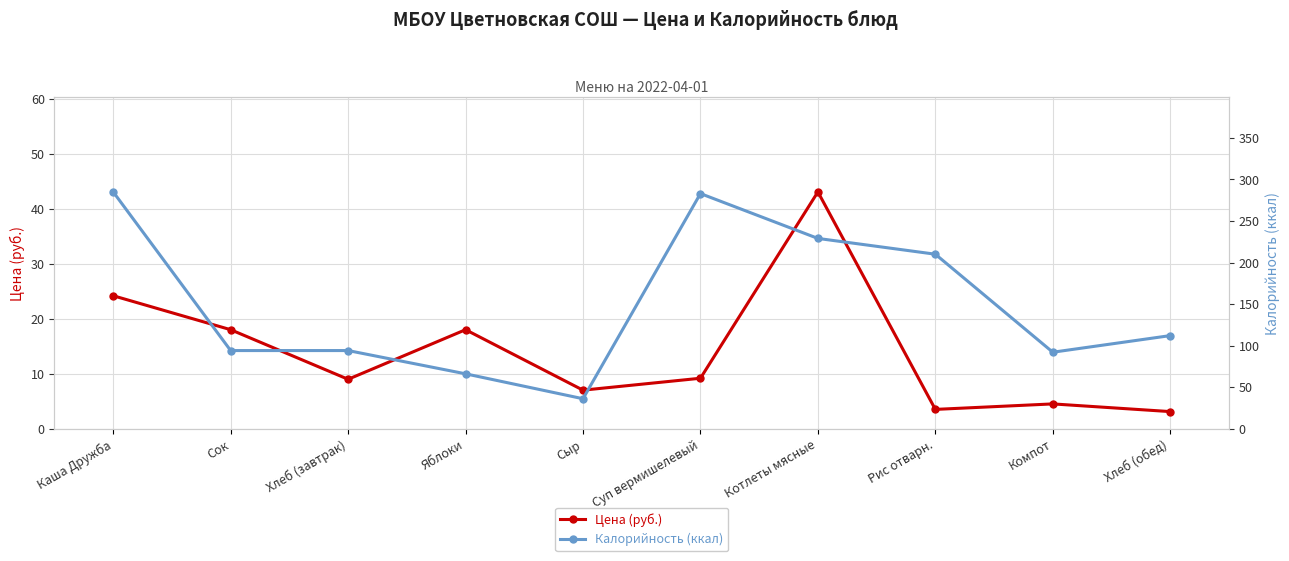

What position from the right is Хлеб (завтрак)?

8